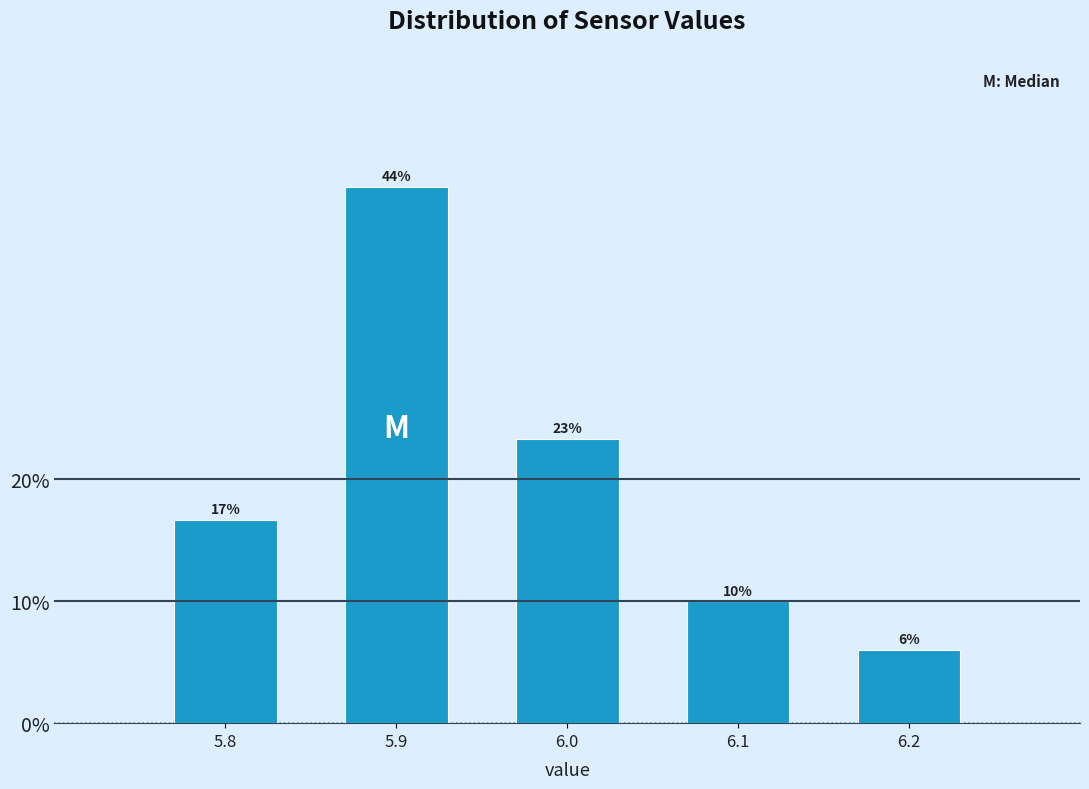

What is the smallest value displayed?

6.0